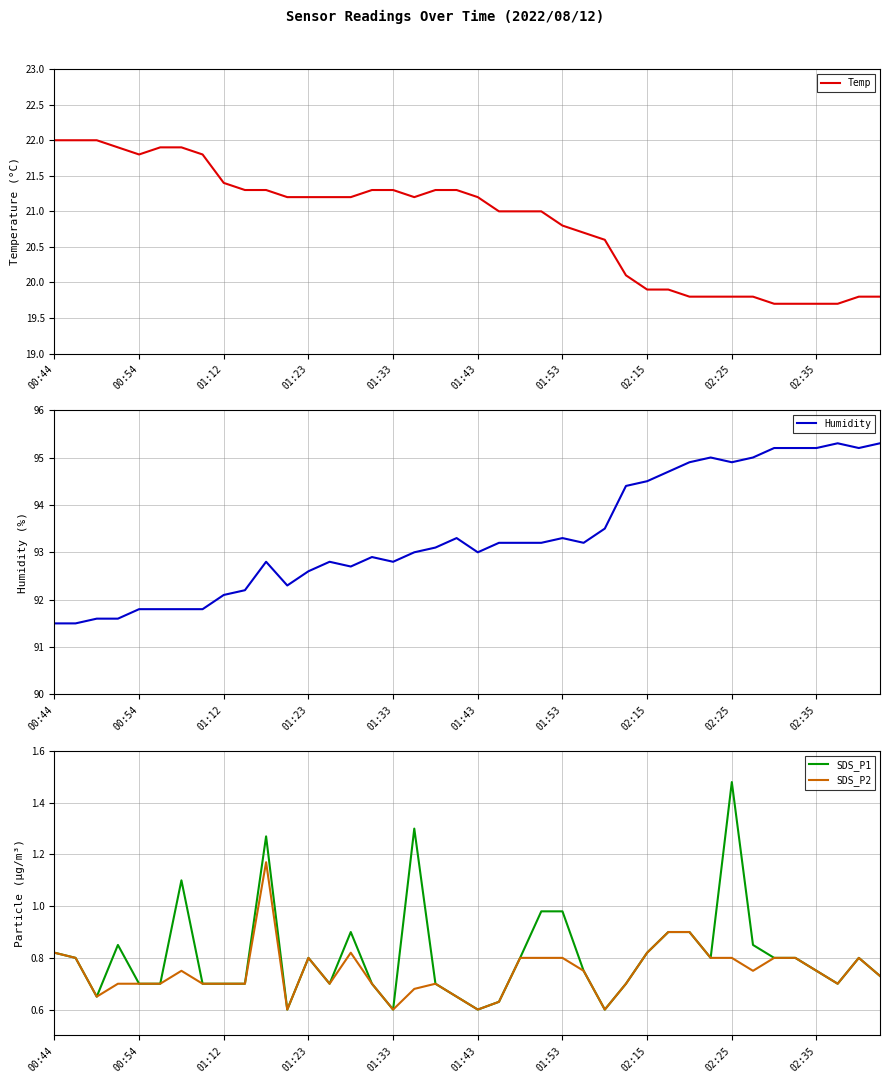

True or false: SDS_P2 has a value of 0.2 at 02:15.

False